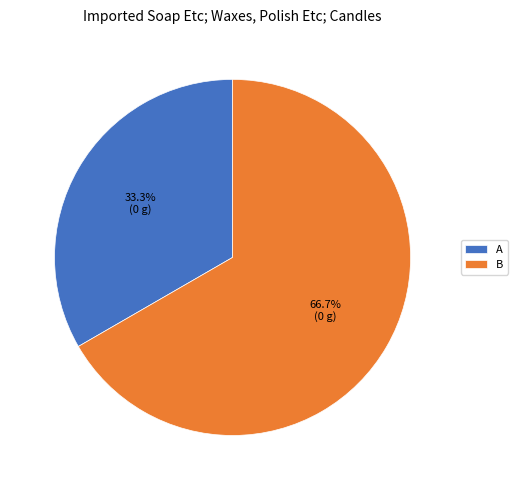

Which category has the smallest portion of the pie?

A